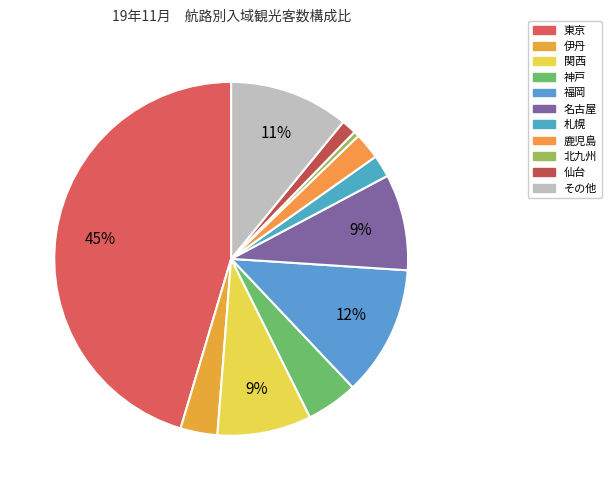

To the nearest percent, what is the average slice percentage?

9%